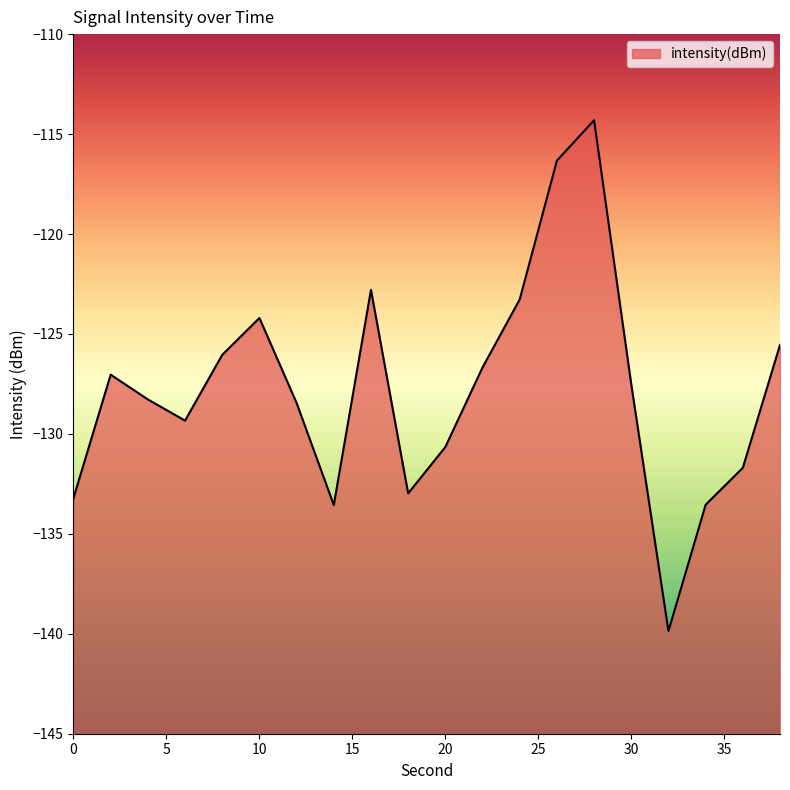

Reading left to right, extract all data points from this chart.

0=-133.2	2=-127.0	4=-128.3	6=-129.3	8=-126.0	10=-124.2	12=-128.5	14=-133.6	16=-122.8	18=-133.0	20=-130.7	22=-126.7	24=-123.3	26=-116.3	28=-114.3	30=-127.5	32=-139.9	34=-133.5	36=-131.7	38=-125.5